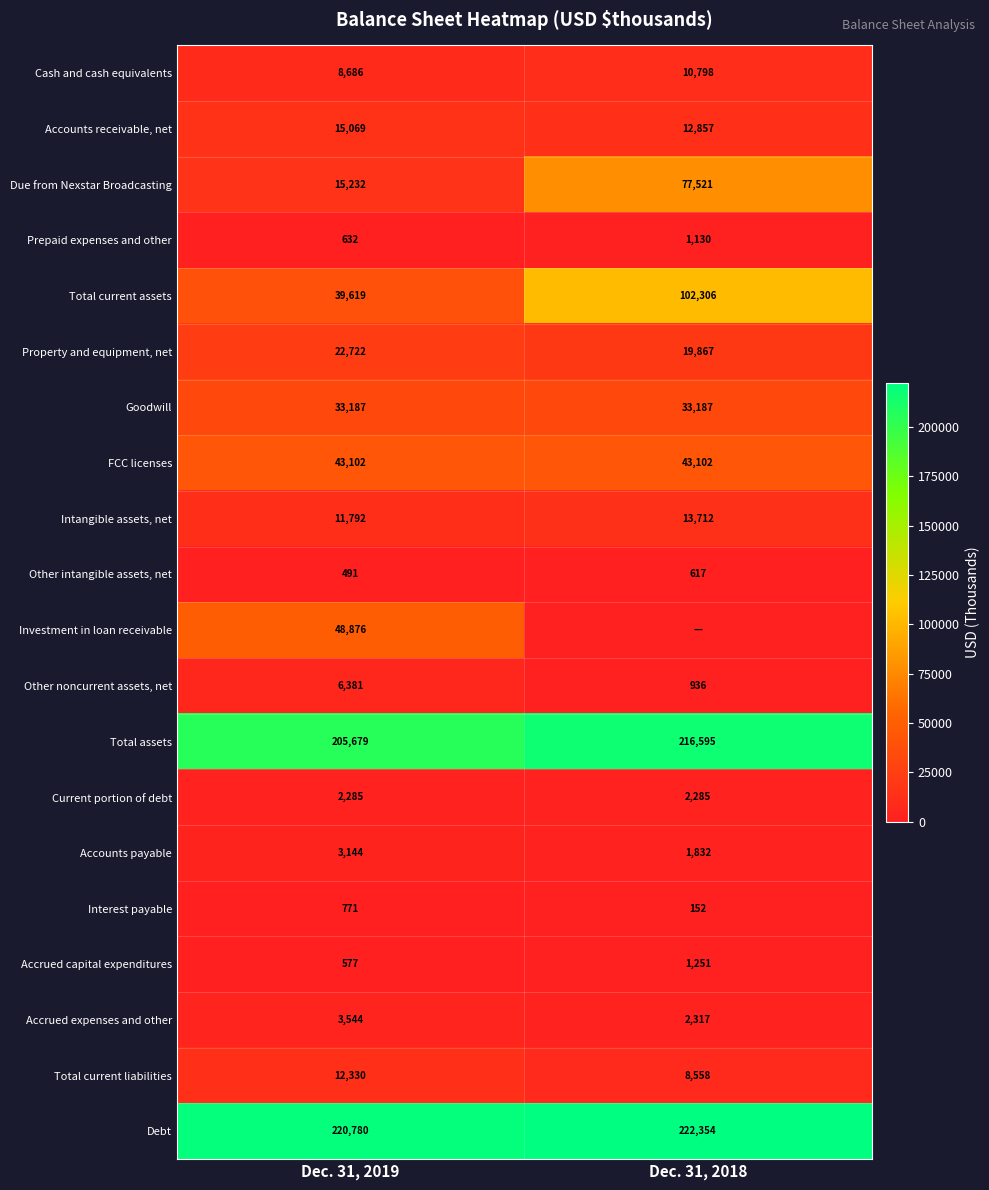

What is the total value across all series at Dec. 31, 2018?

771377